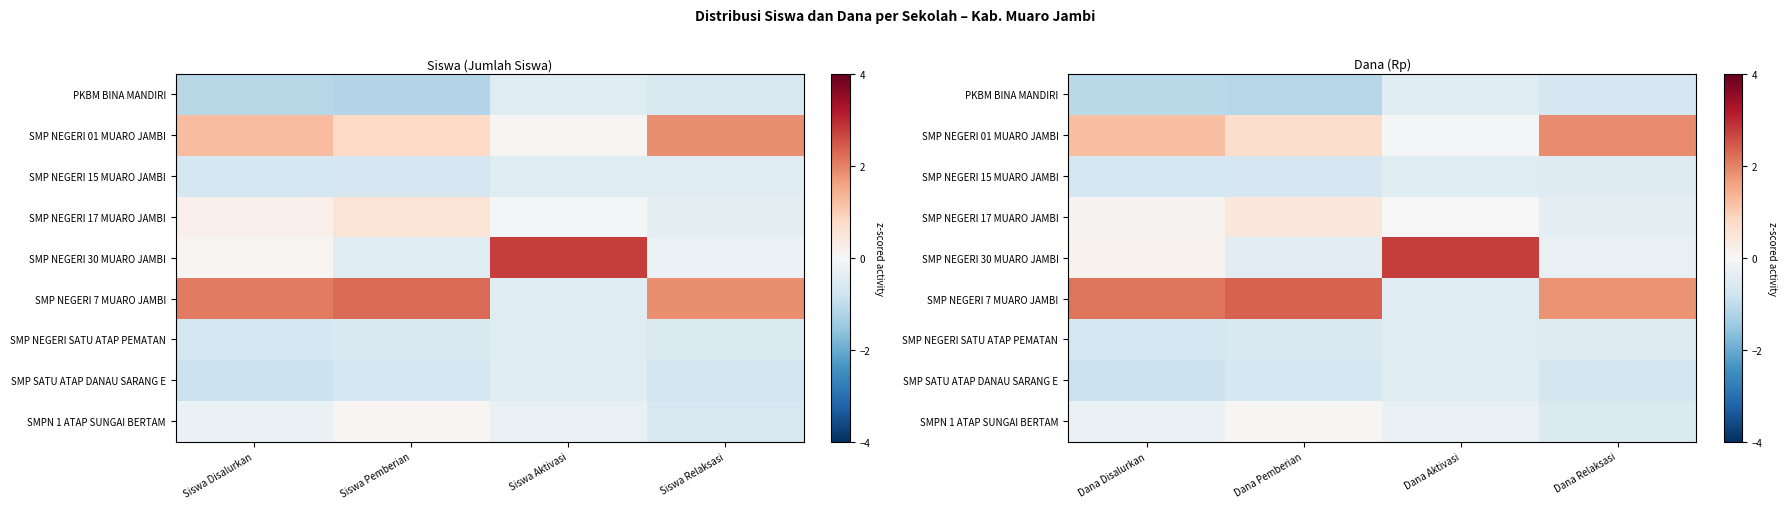

True or false: SMP NEGERI 30 MUARO JAMBI has a value of -0.6 at Dana Pemberian.

False